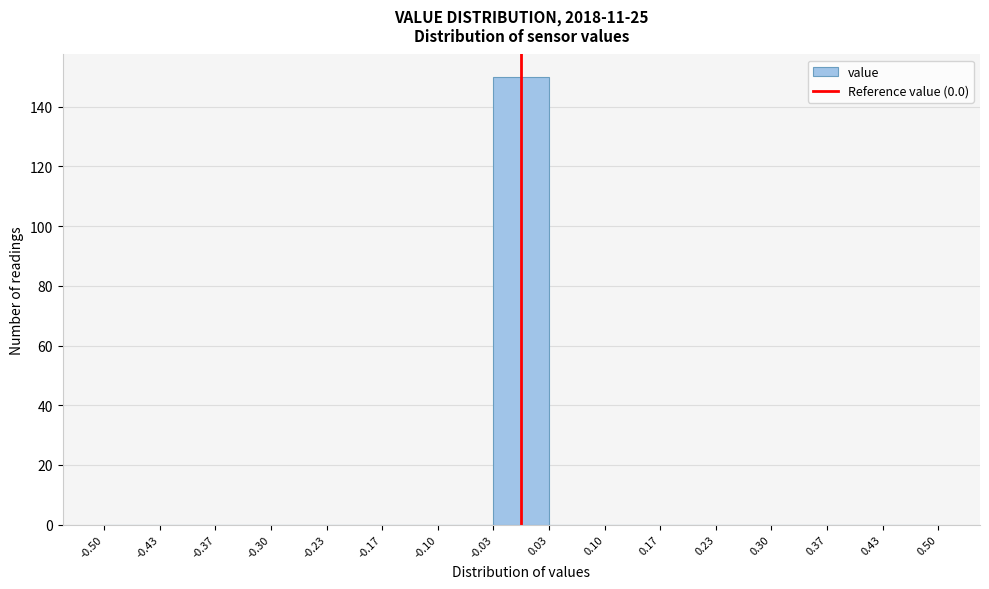

Which range on the x-axis has the tallest bar?

-0.03 to 0.03